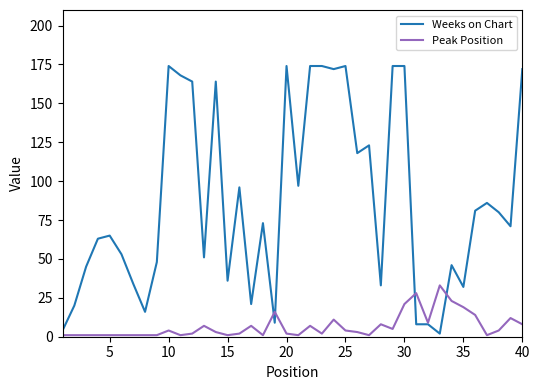

How many lines are shown in the chart?

2